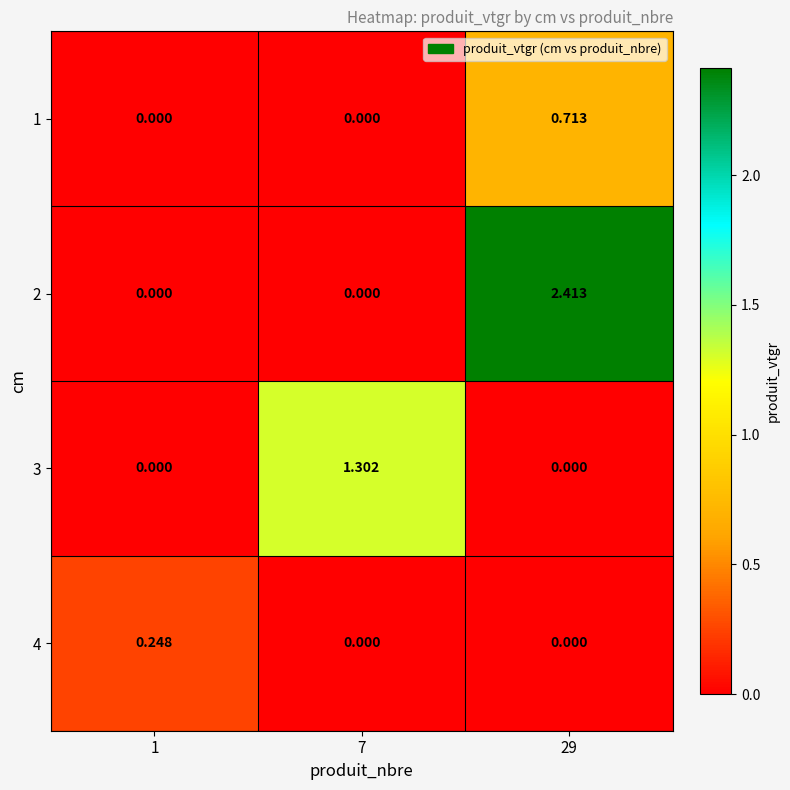

Is the value of 1 at 29 greater than the value of 3 at 29?

Yes